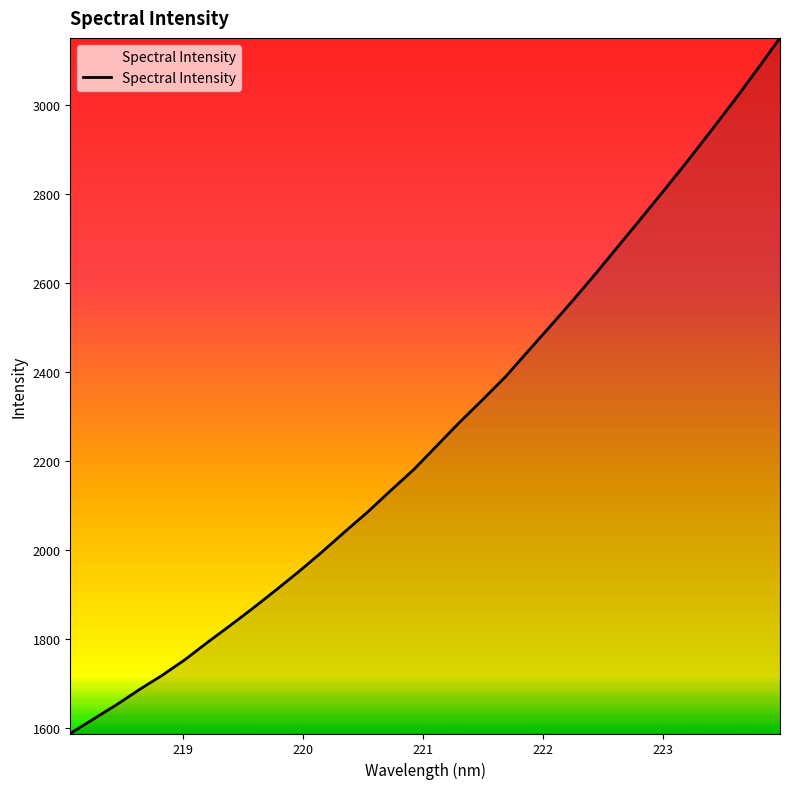

What is the minimum value shown in the chart?

1587.0